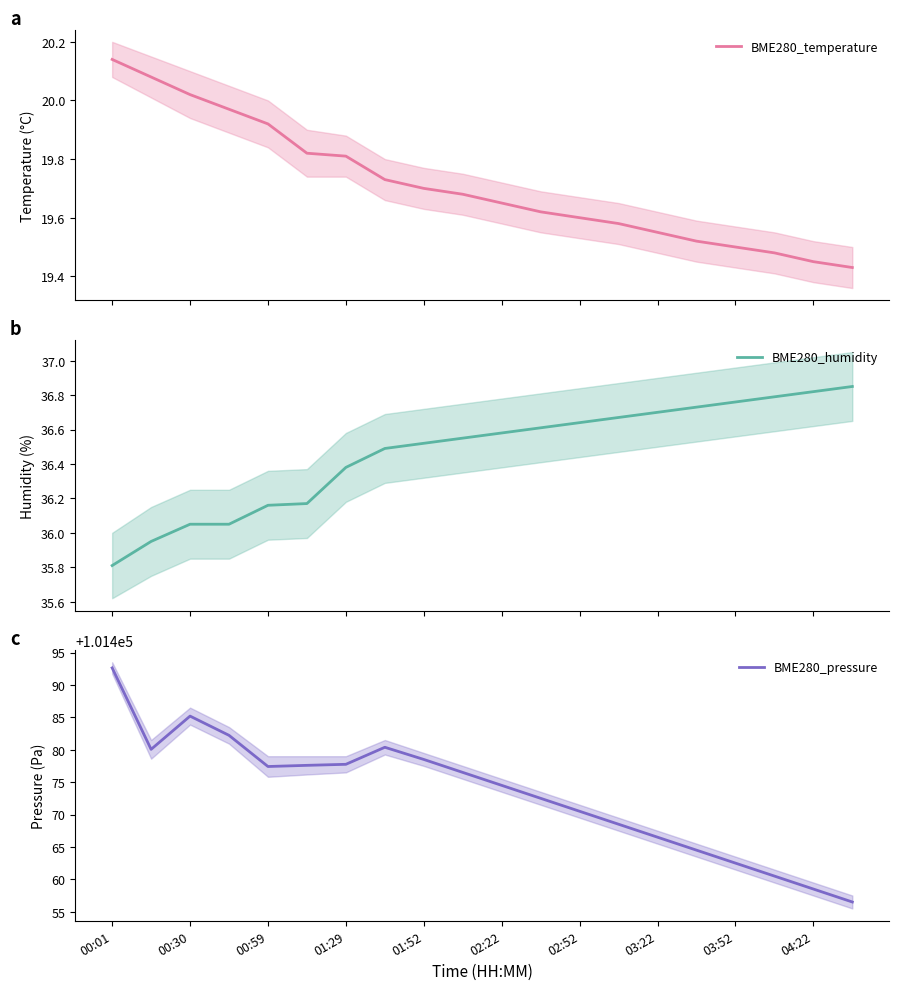

At which label does BME280_pressure reach its peak?

00:01